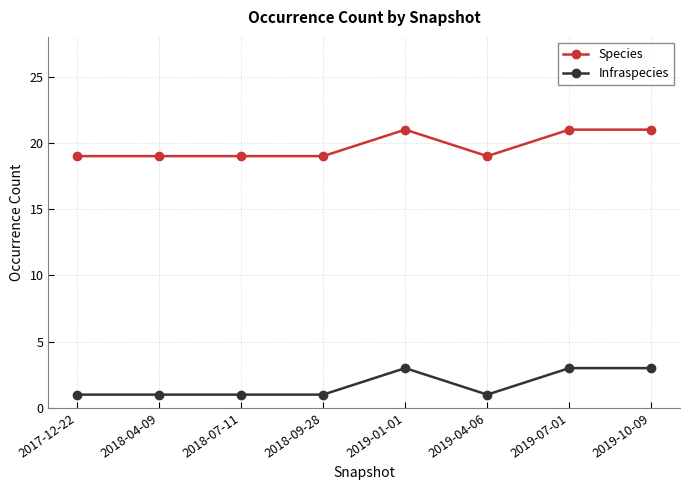

True or false: Infraspecies and Species intersect in this chart.

False